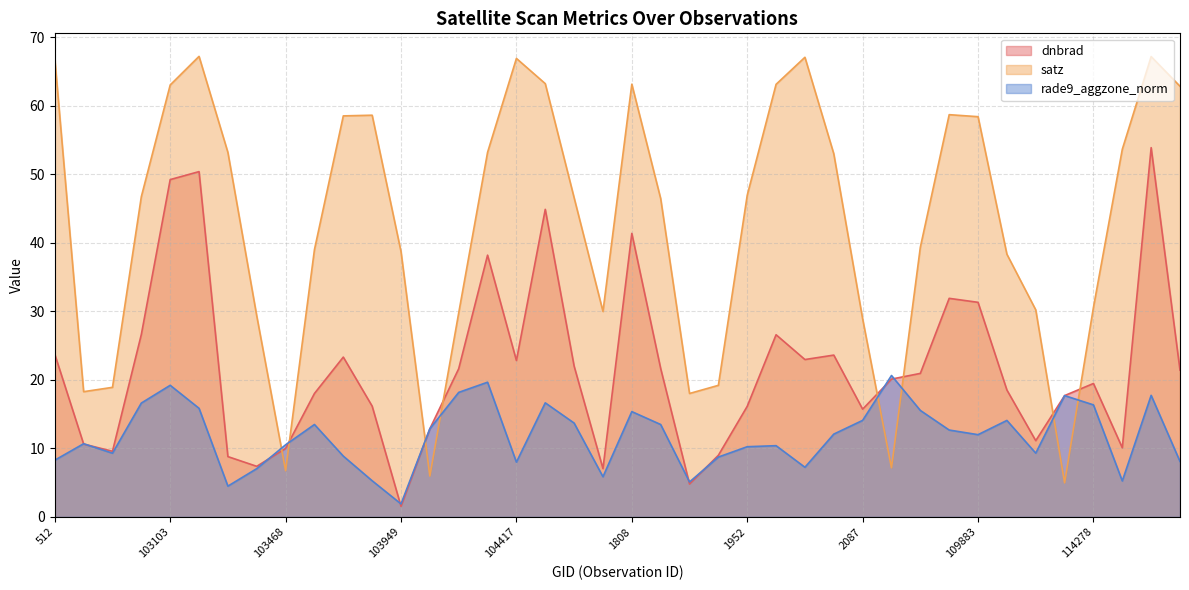

Which series has the largest range (max minus min)?

satz